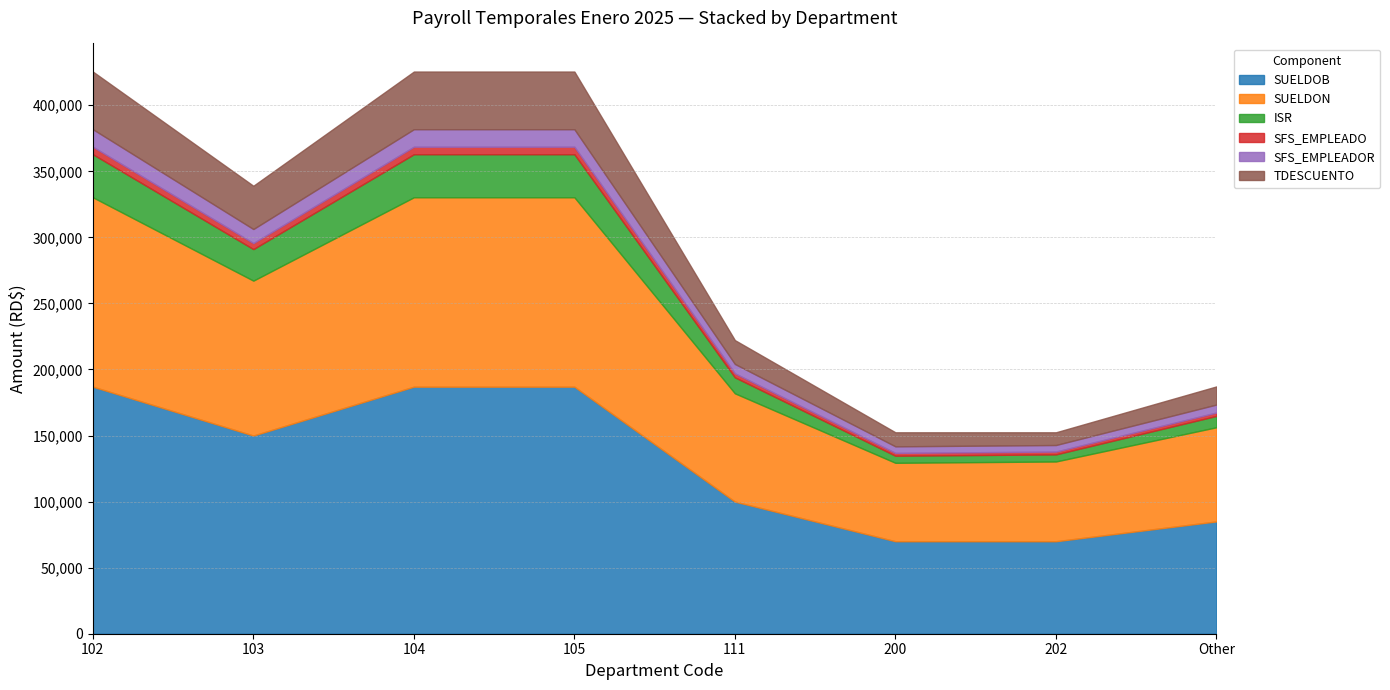

What is the label of the 6th point from the right?

104